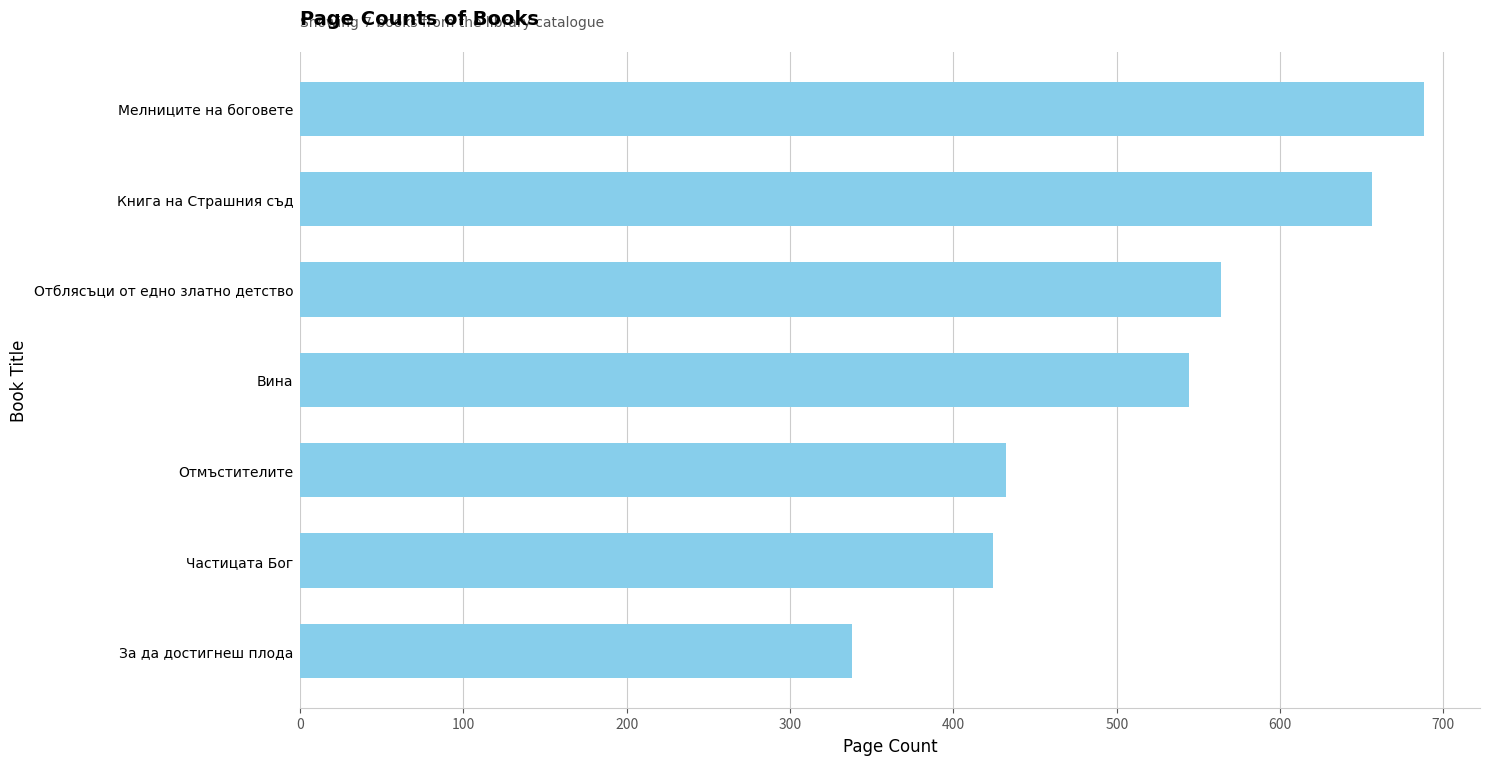

What is the average value?

521